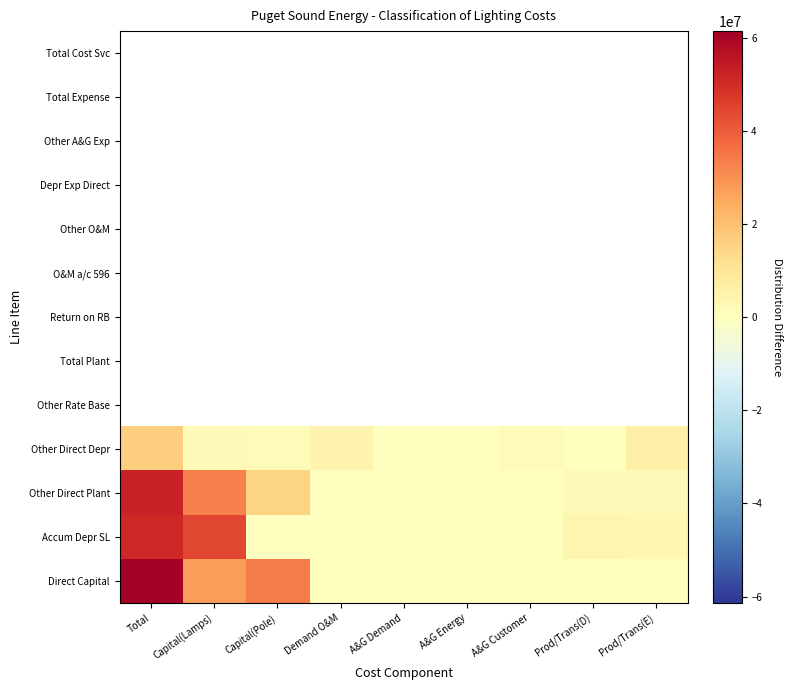

Reading left to right, transcribe all the data shown in this chart.

Direct Capital: Total=61401778.8	Capital(Lamps)=27755647.4	Capital(Pole)=33646131.5	Demand O&M=0.0	A&G Demand=0.0	A&G Energy=0.0	A&G Customer=0.0	Prod/Trans(D)=0.0	Prod/Trans(E)=0.0
Accum Depr SL: Total=51246942.1	Capital(Lamps)=44440505.5	Capital(Pole)=0.0	Demand O&M=0.0	A&G Demand=0.0	A&G Energy=0.0	A&G Customer=0.0	Prod/Trans(D)=3618572.5	Prod/Trans(E)=3187864.1
Other Direct Plant: Total=52345114.2	Capital(Lamps)=33067523.8	Capital(Pole)=15070944.7	Demand O&M=0.0	A&G Demand=0.0	A&G Energy=0.0	A&G Customer=0.0	Prod/Trans(D)=2282198.5	Prod/Trans(E)=1924447.1
Other Direct Depr: Total=16686437.9	Capital(Lamps)=2251020.2	Capital(Pole)=1856930.4	Demand O&M=3965108.8	A&G Demand=243049.7	A&G Energy=60330.3	A&G Customer=1557615.2	Prod/Trans(D)=260096.5	Prod/Trans(E)=6492286.7